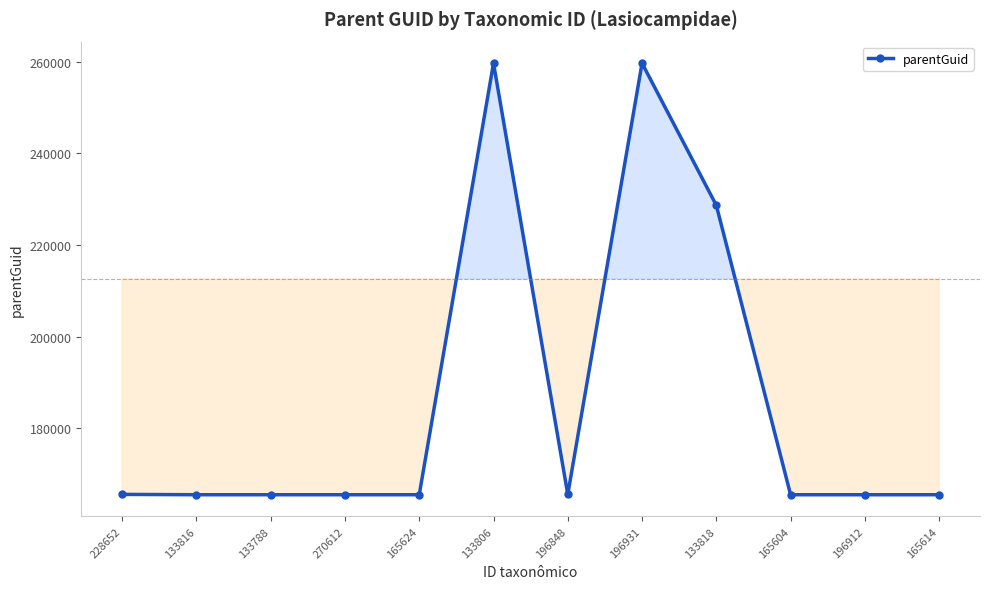

Does the chart display data point markers on the line(s)?

Yes